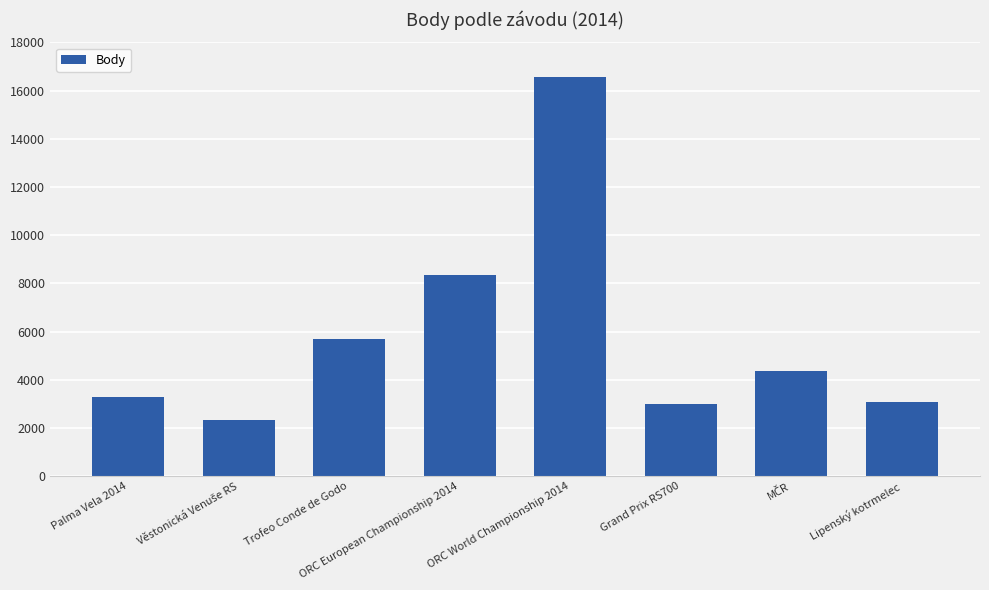

What is the value of the 7th bar from the left?

4376